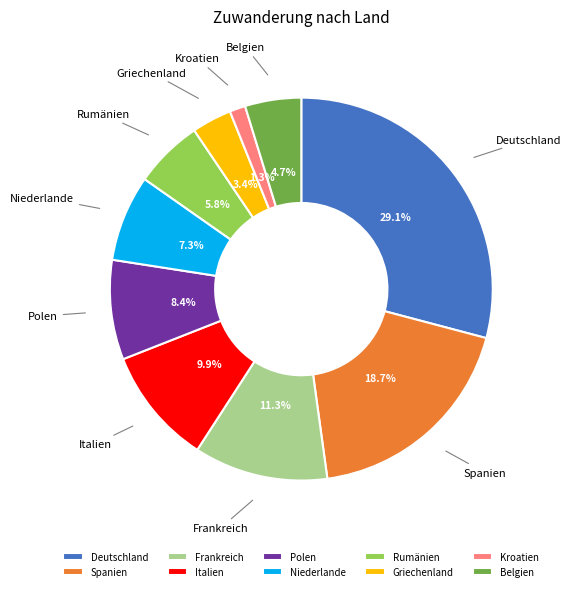

Between Rumänien and Kroatien, which is larger?

Rumänien